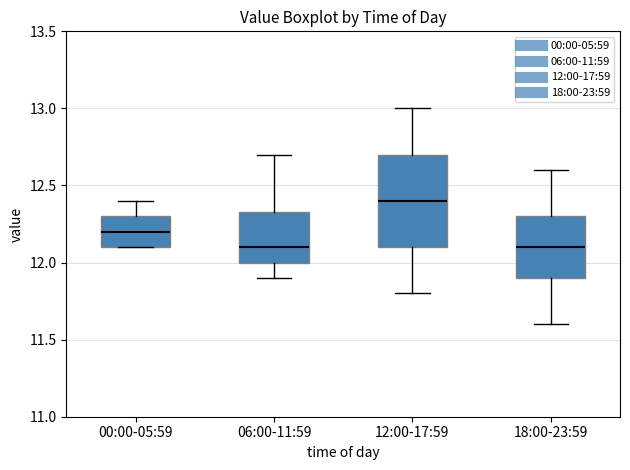

Where is the upper edge of the box for 06:00-11:59 on the y-axis? The values are not printed on the chart, so give them approximately, as read against the axis.

12.35